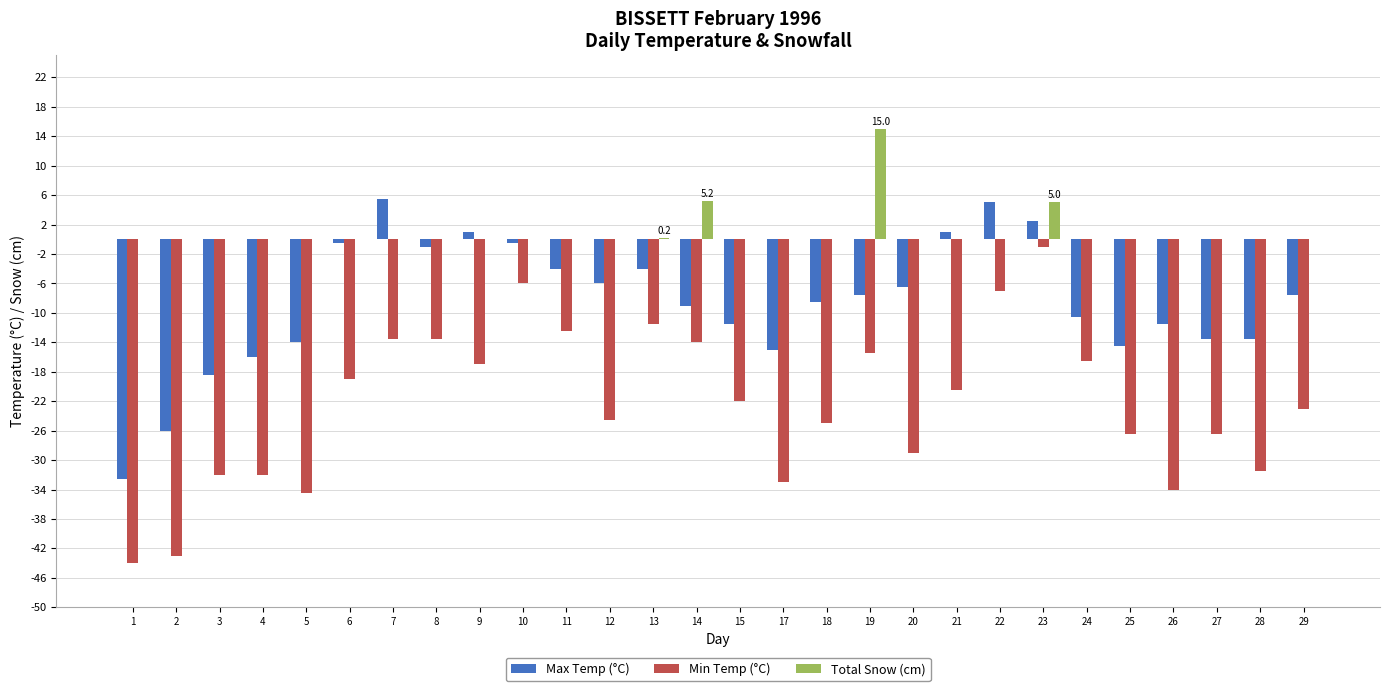

What is the sum of the Min Temp (°C) values at 27 and 11?

-39.0